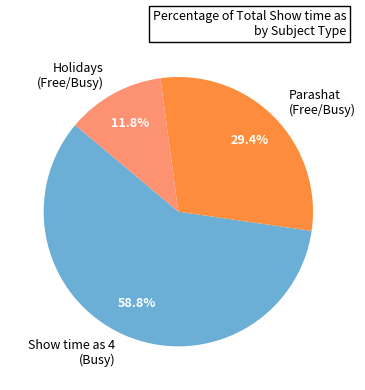

Between Holidays (Free/Busy) and Parashat (Free/Busy), which is larger?

Parashat (Free/Busy)